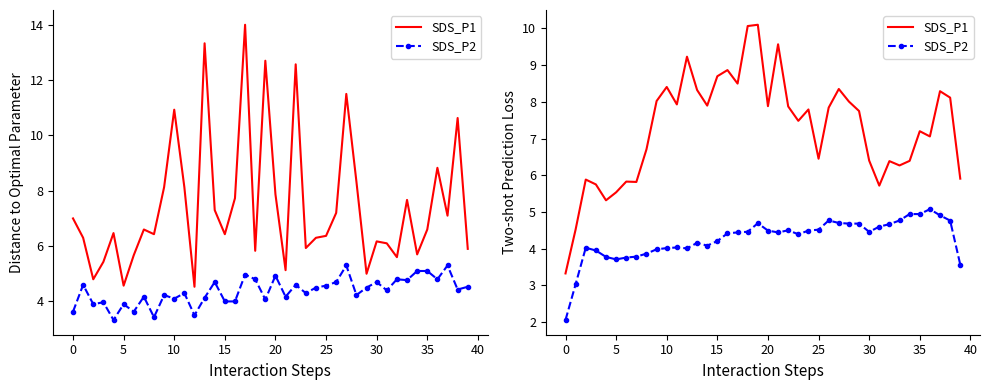

What is the spread (max minus min) of values at 14?

3.8